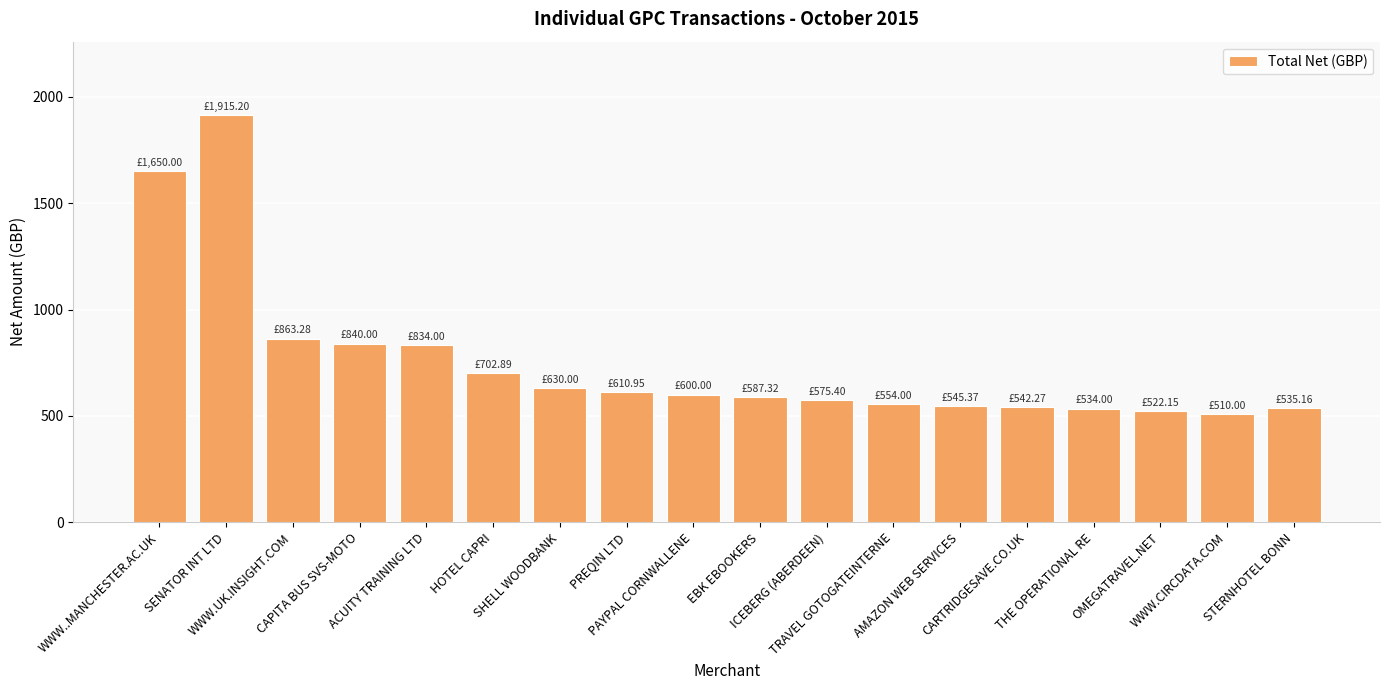

Does the chart contain stacked bars?

No